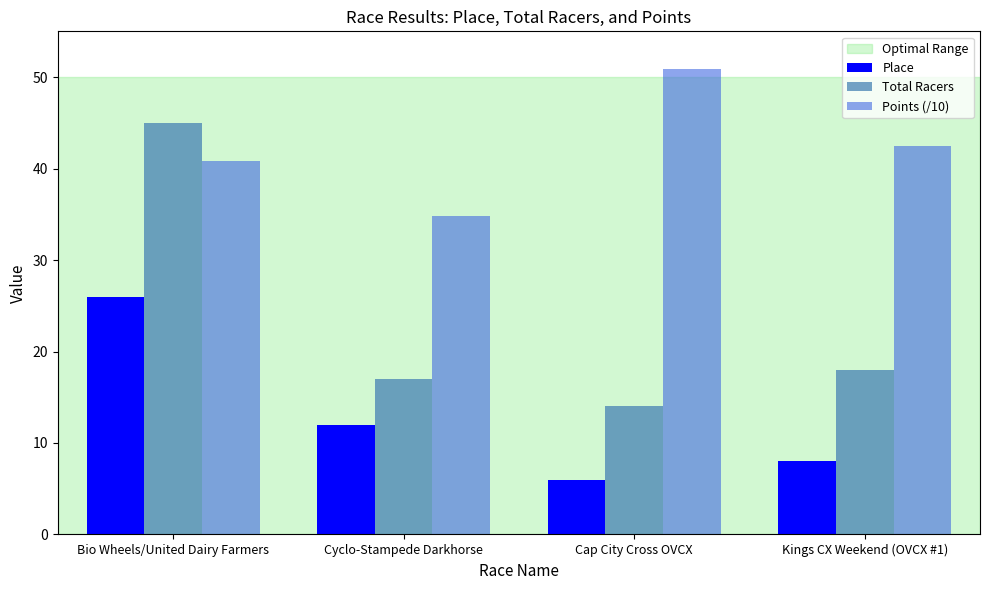

Between Cyclo-Stampede Darkhorse and Cap City Cross OVCX, which series saw the biggest shift?

Points (/10)